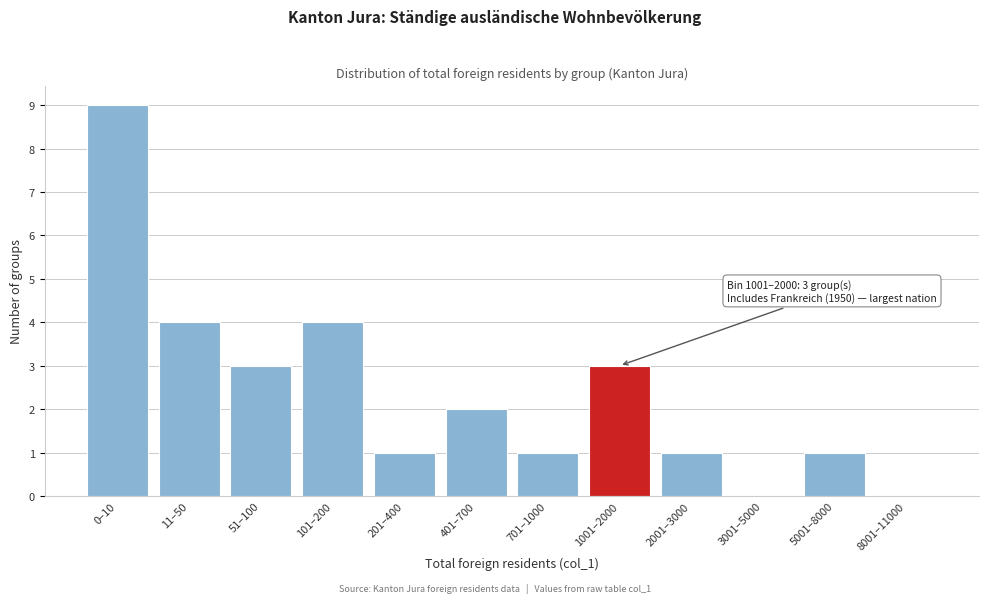

Reading left to right, what are all the values shown in this chart?

0–10=9	11–50=4	51–100=3	101–200=4	201–400=1	401–700=2	701–1000=1	1001–2000=3	2001–3000=1	3001–5000=0	5001–8000=1	8001–11000=0